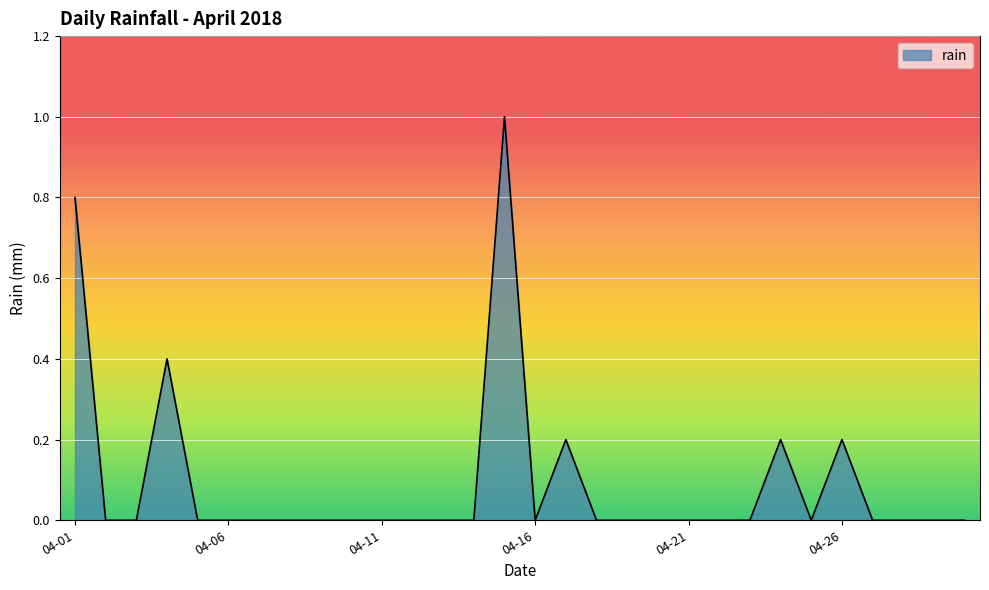

Count the number of categories in the chart.

30